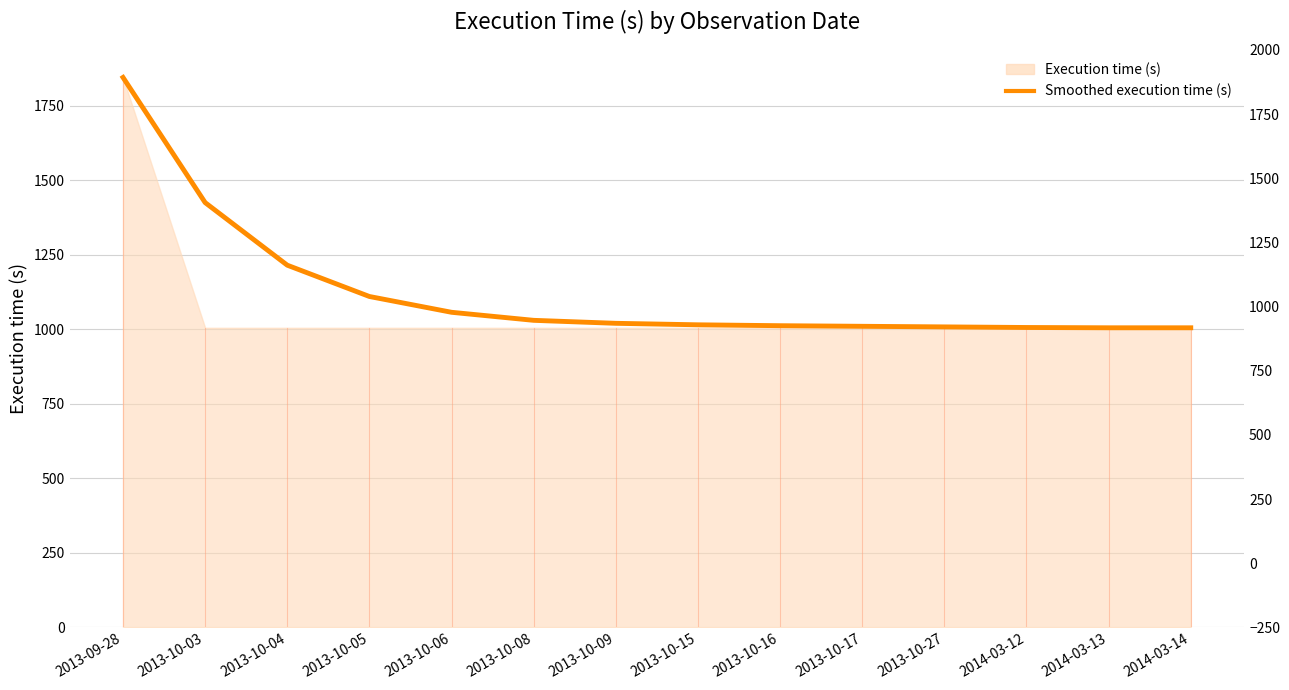

The value at 2014-03-13 is 1005. True or false?

True